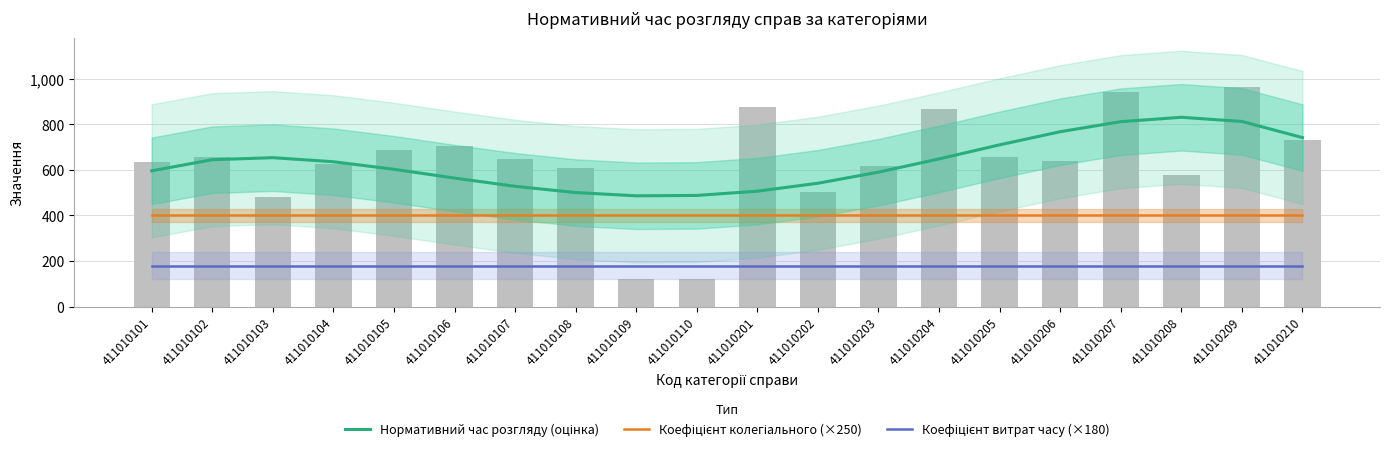

Between 411010205 and 411010208, which series saw the biggest shift?

Нормативний час розгляду (оцінка)